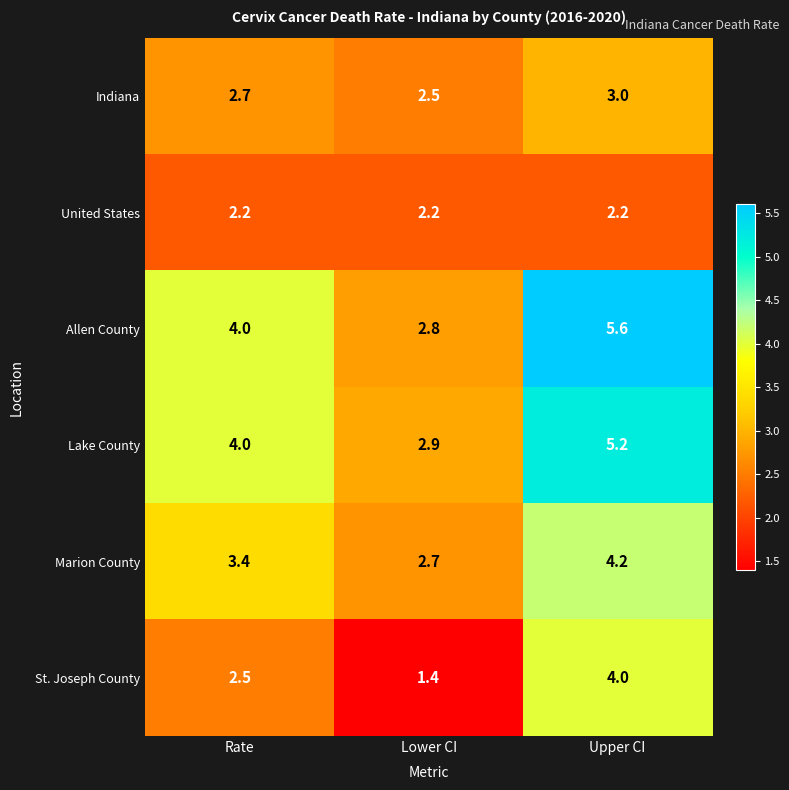

Reading right to left, transcribe all the data shown in this chart.

Indiana: 3.0	2.5	2.7
United States: 2.2	2.2	2.2
Allen County: 5.6	2.8	4.0
Lake County: 5.2	2.9	4.0
Marion County: 4.2	2.7	3.4
St. Joseph County: 4.0	1.4	2.5